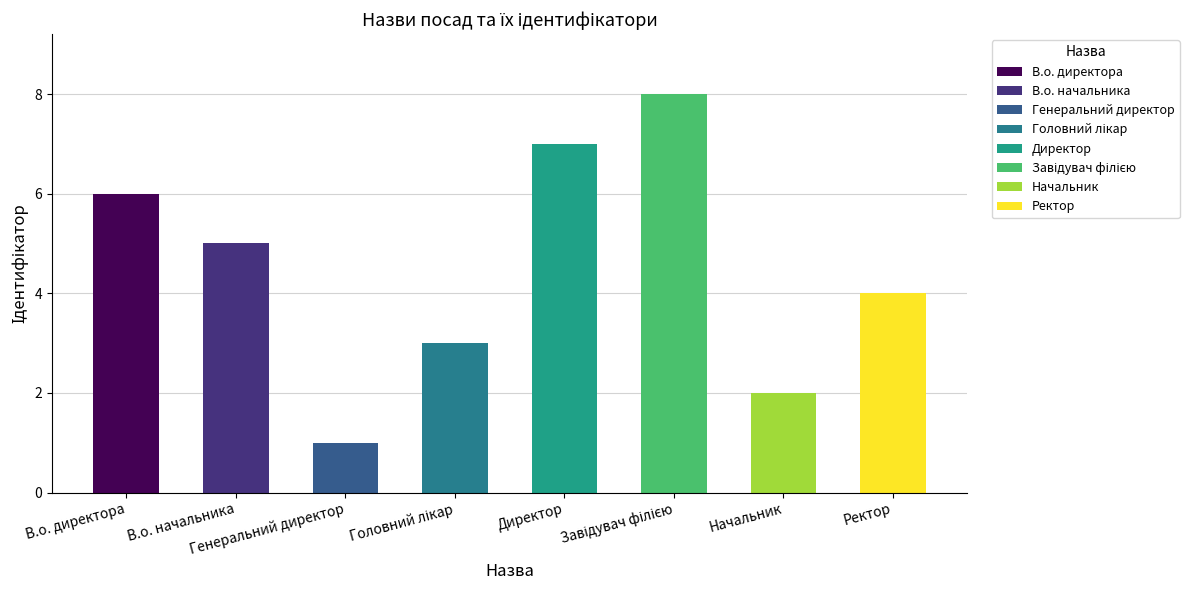

The chart shows a value of 8 at Завідувач філією. True or false?

True